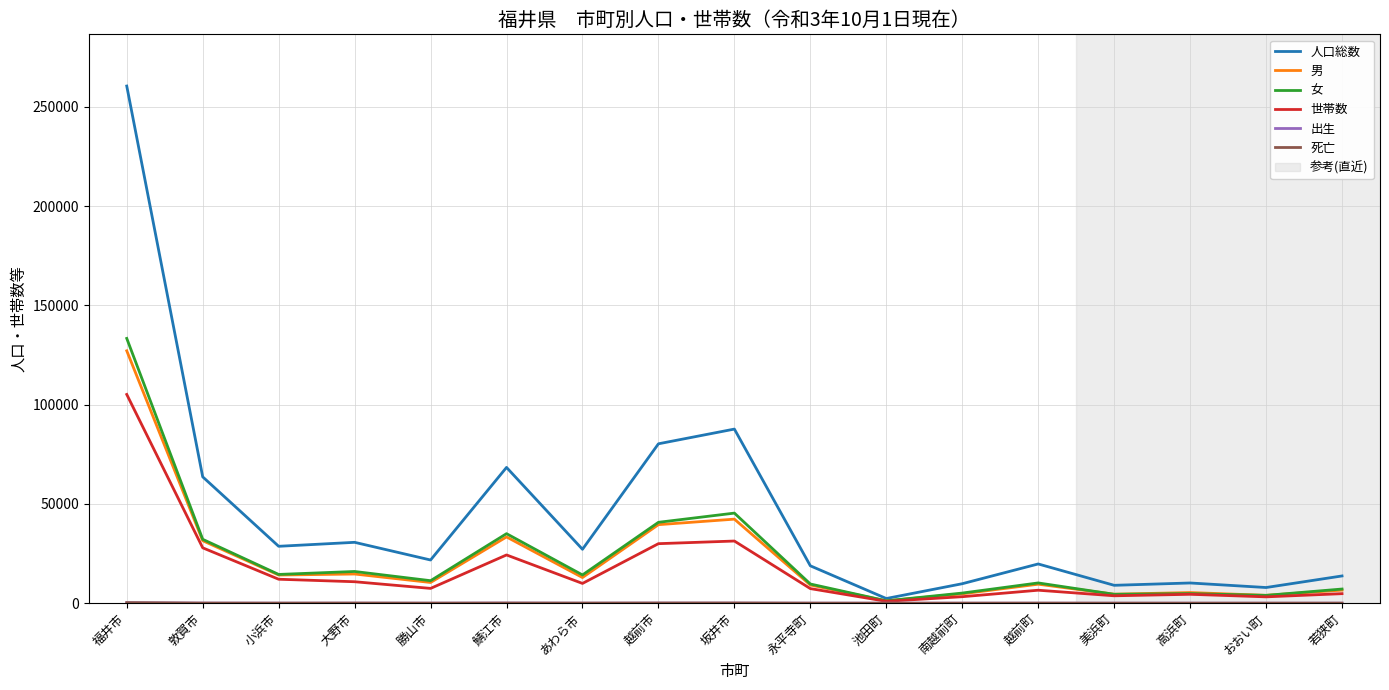

The 男 series shows 9557 at 越前町. True or false?

True